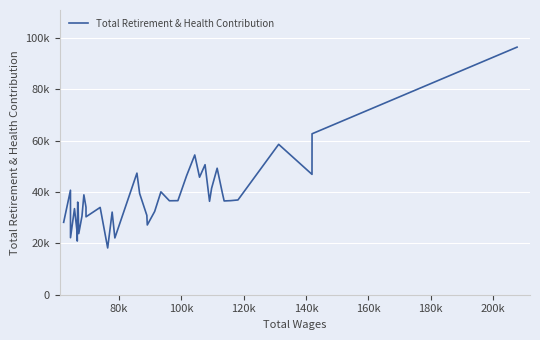

Does the chart display data point markers on the line(s)?

No